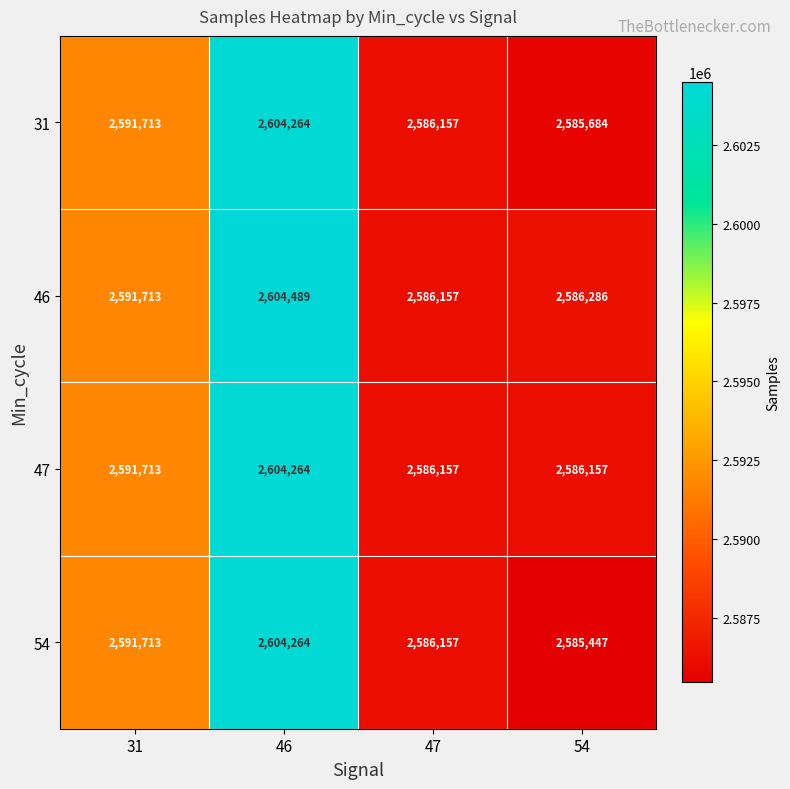

How many categories are shown in the chart?

4